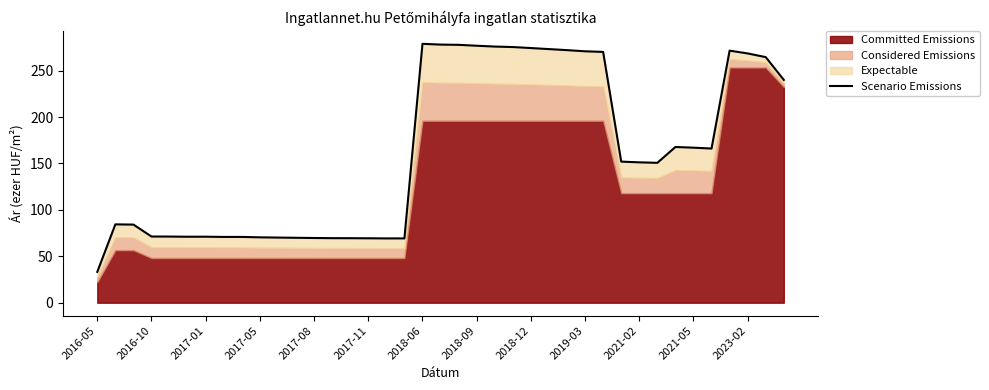

Reading left to right, extract all data points from this chart.

33.2	84.4	84.2	71.3	71.2	71.1	71.1	70.9	70.9	70.4	70.2	69.9	69.7	69.5	69.5	69.4	69.3	69.3	278.9	278.0	277.8	276.8	275.9	275.4	274.3	273.2	272.1	270.8	270.1	152.0	151.2	150.7	167.7	167.0	166.1	271.5	268.5	264.5	240.0